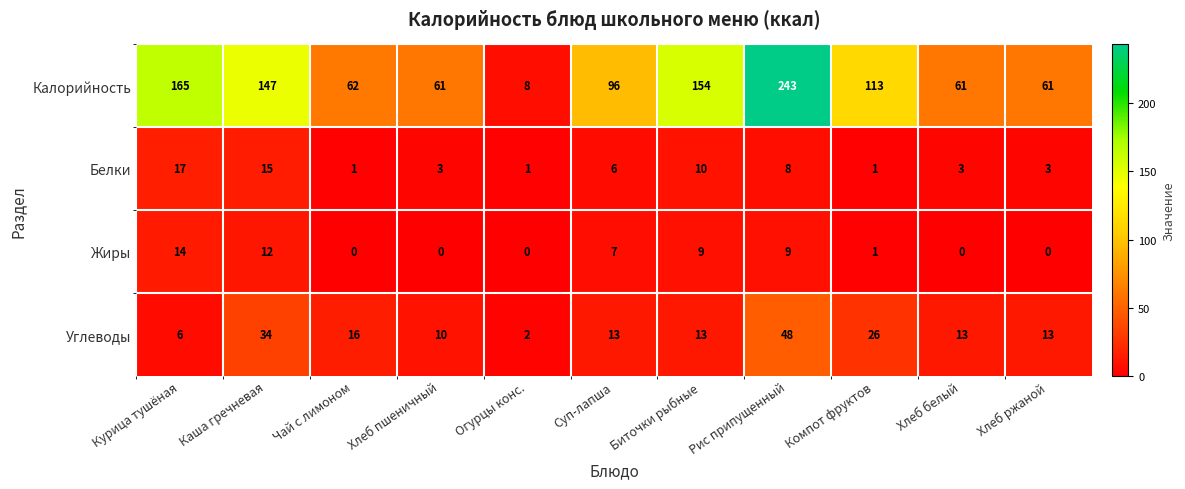

At how many categories does at least one series exceed 201?

1